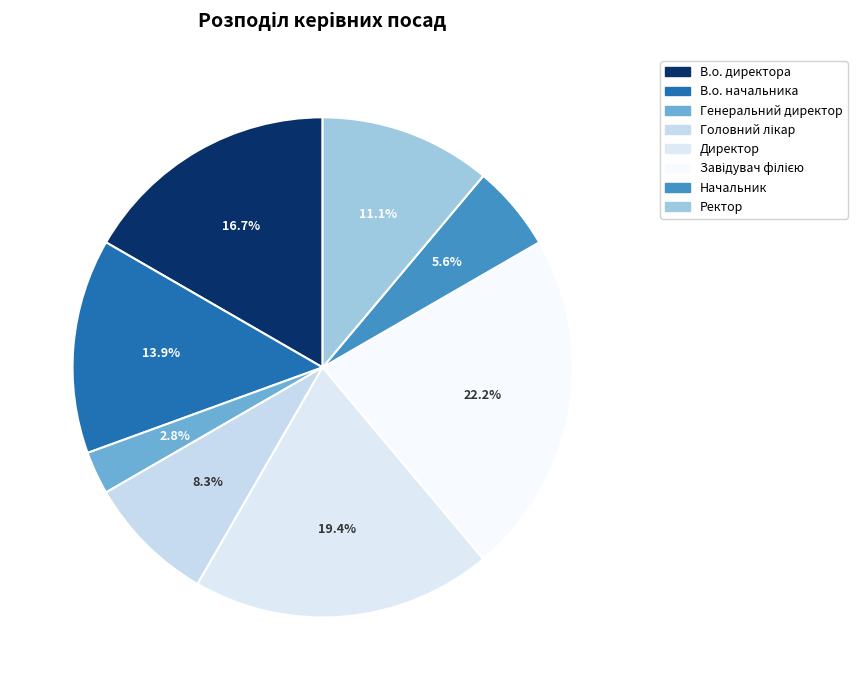

Is it true that Начальник is 6% of the pie?

True